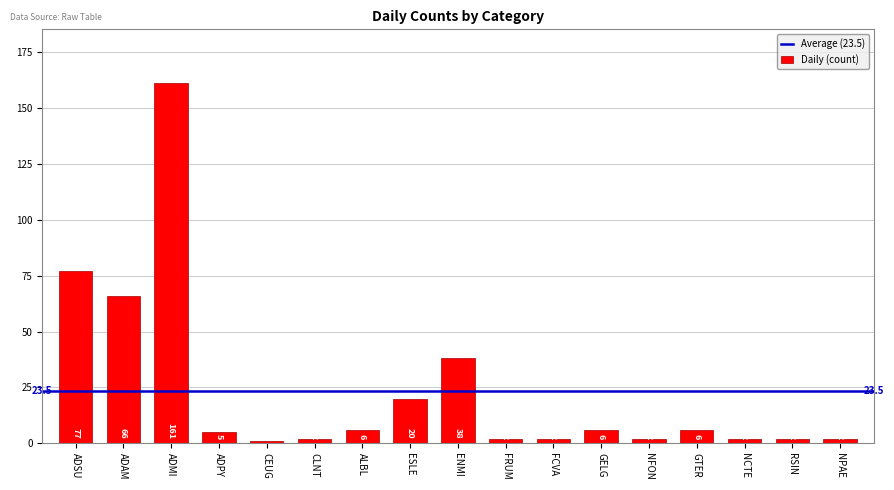

The chart shows a value of 161 at ADMI. True or false?

True